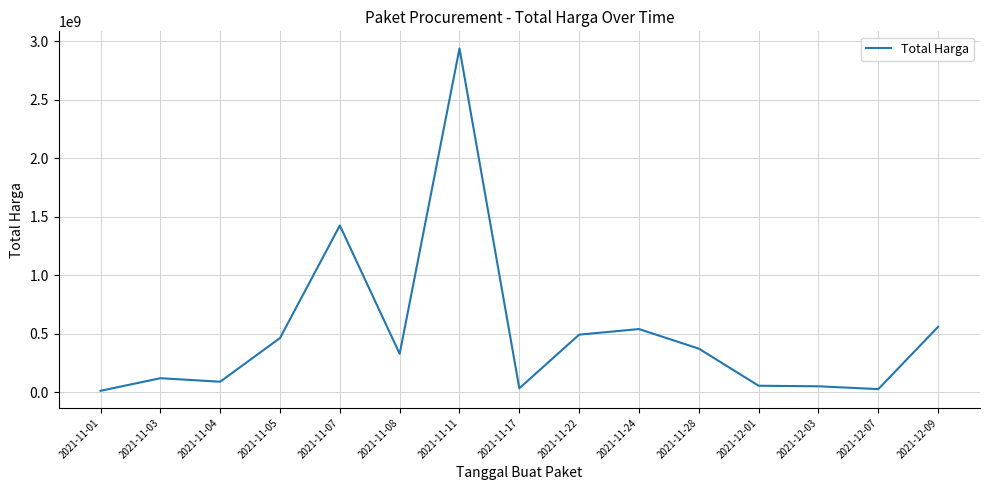

Where is the first local minimum?

2021-11-04